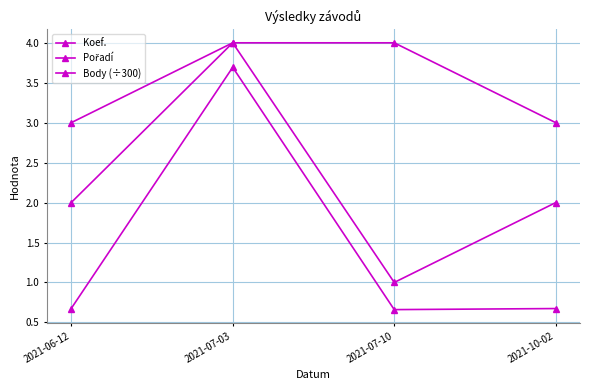

Is this an area chart (filled region under the line)?

No